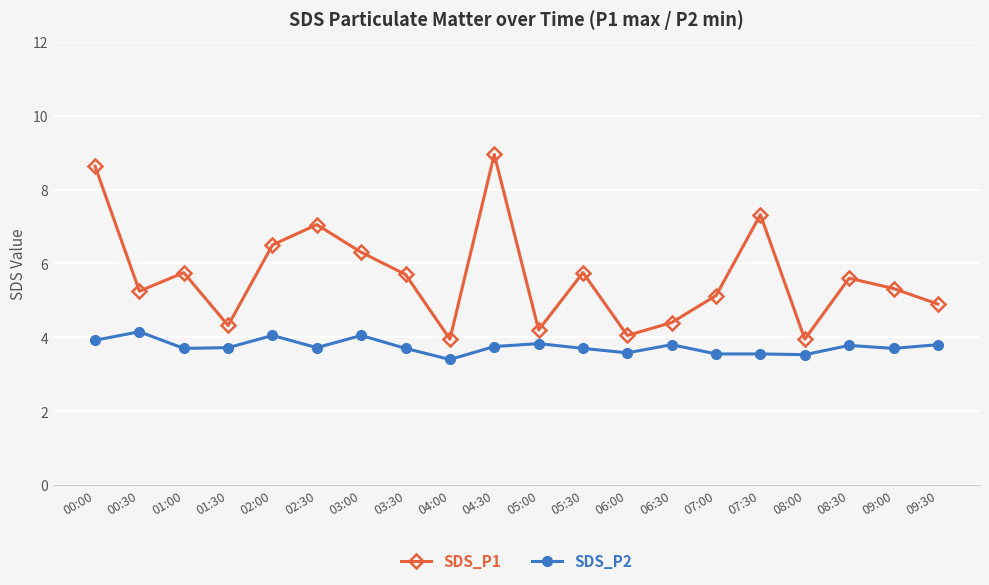

True or false: SDS_P1 and SDS_P2 intersect in this chart.

False